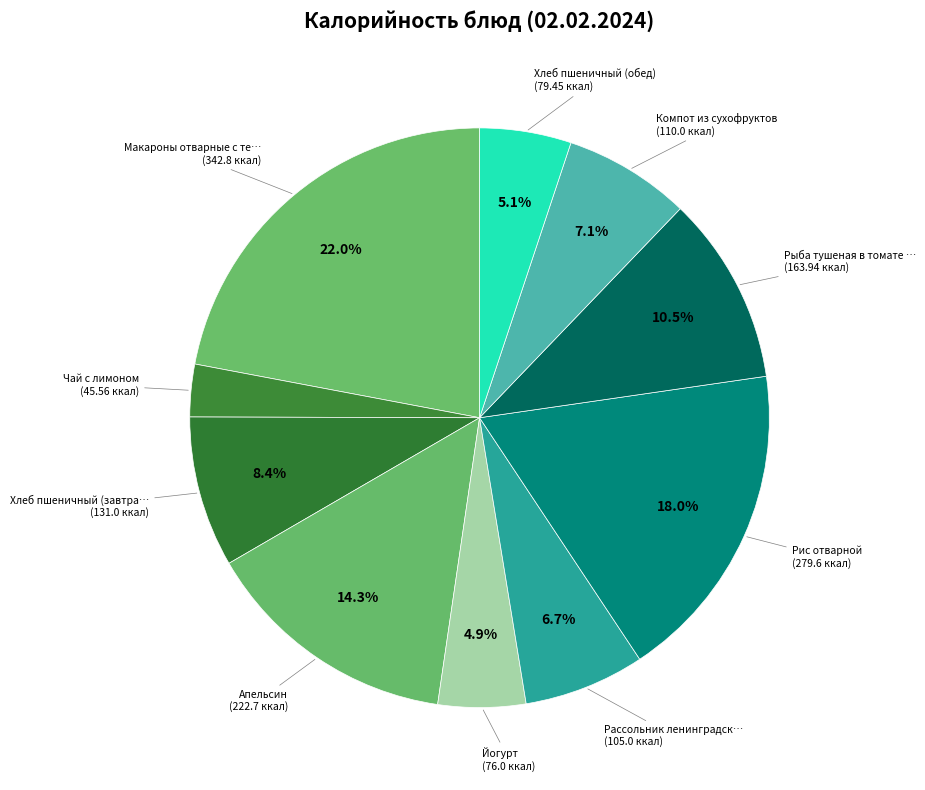

Count the number of slices in the pie.

10